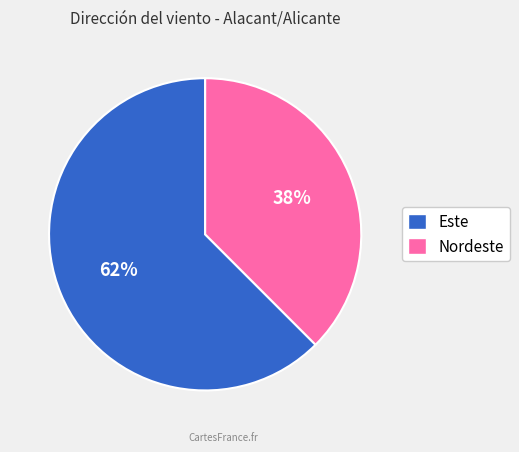

Which slice is the largest?

Este